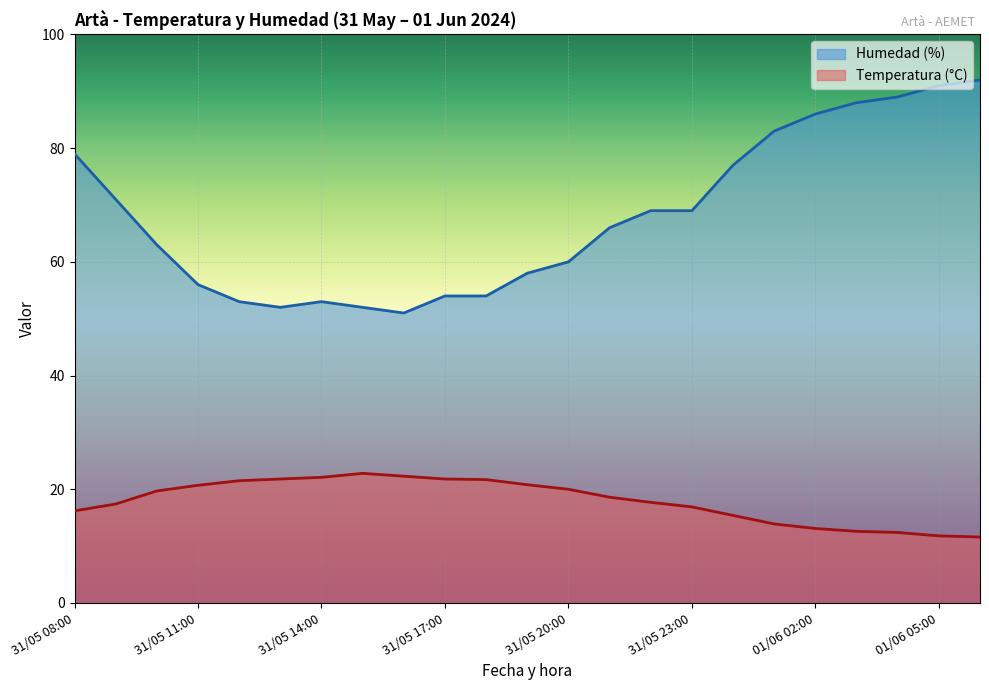

Reading left to right, list all the values displayed in this chart.

Temperatura (°C): 16.2	17.4	19.7	20.7	21.5	21.8	22.1	22.8	22.3	21.8	21.7	20.8	20.0	18.6	17.7	16.9	15.4	13.9	13.1	12.6	12.4	11.8	11.6
Humedad (%): 79.0	71.0	63.0	56.0	53.0	52.0	53.0	52.0	51.0	54.0	54.0	58.0	60.0	66.0	69.0	69.0	77.0	83.0	86.0	88.0	89.0	91.0	92.0